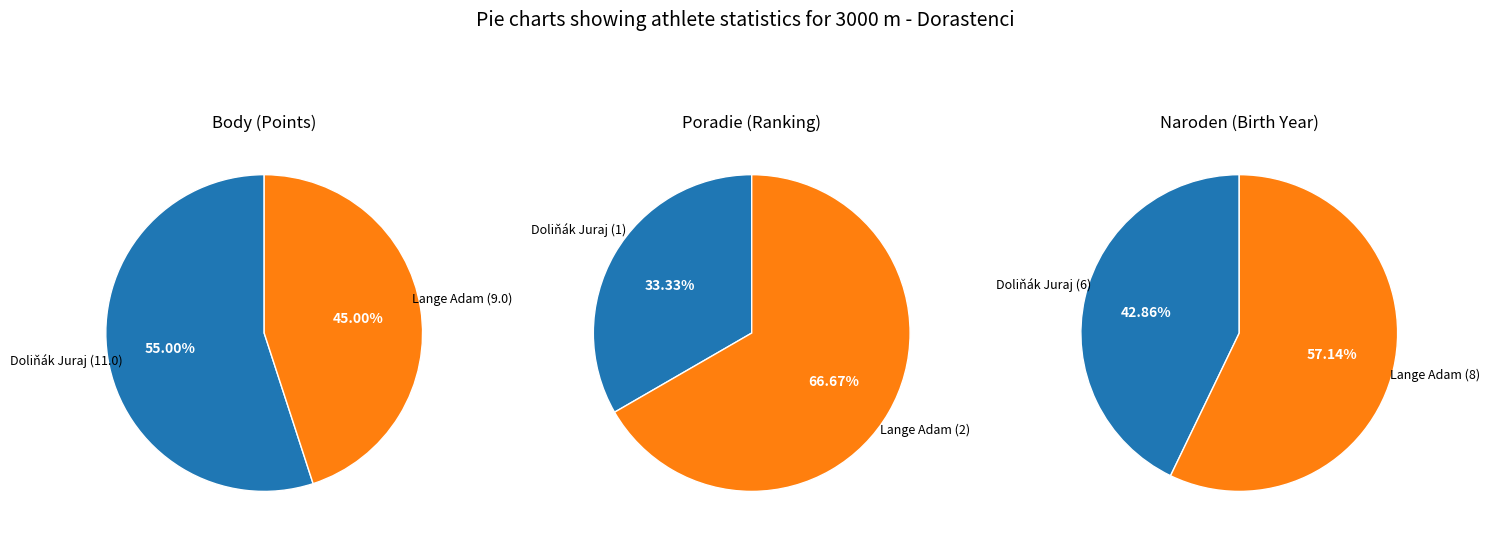

What is the ratio of the value at Lange Adam to the value at Doliňák Juraj?

0.8